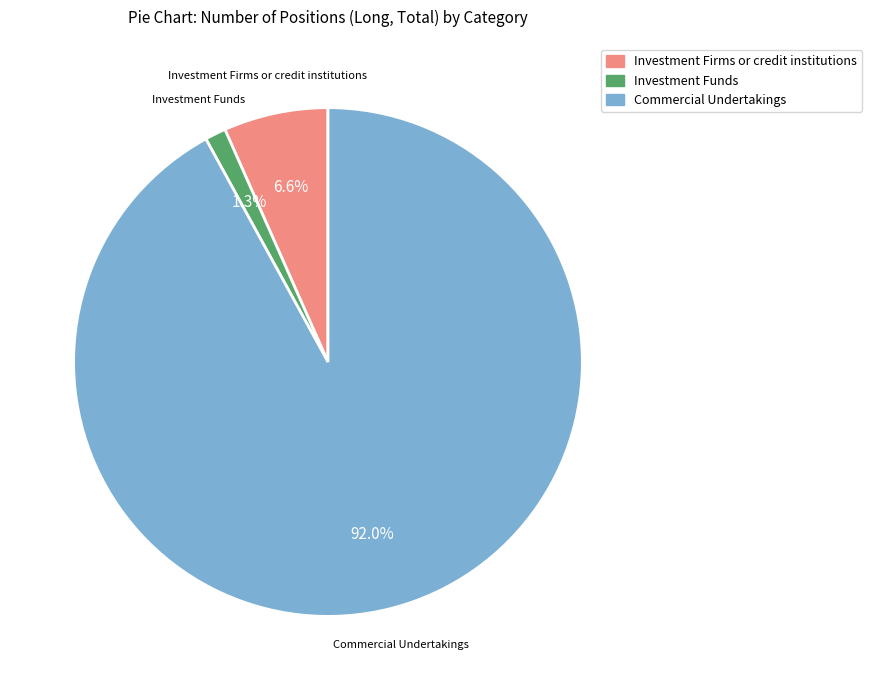

Between Investment Funds and Investment Firms or credit institutions, which is larger?

Investment Firms or credit institutions